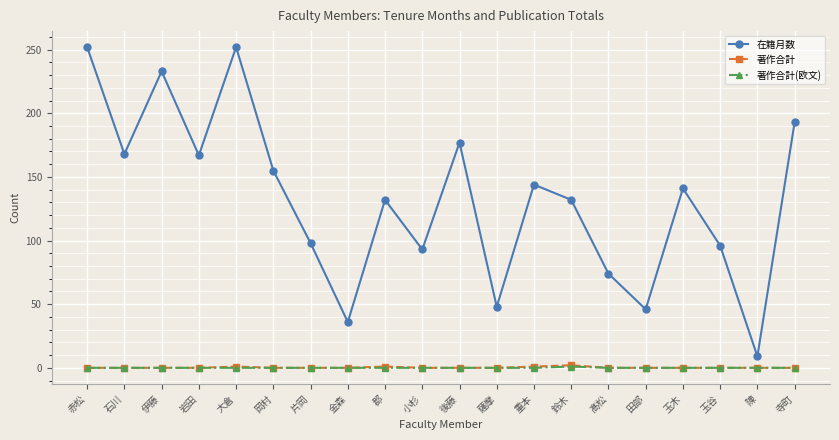

True or false: 著作合計(欧文) and 在籍月数 cross at least once.

False